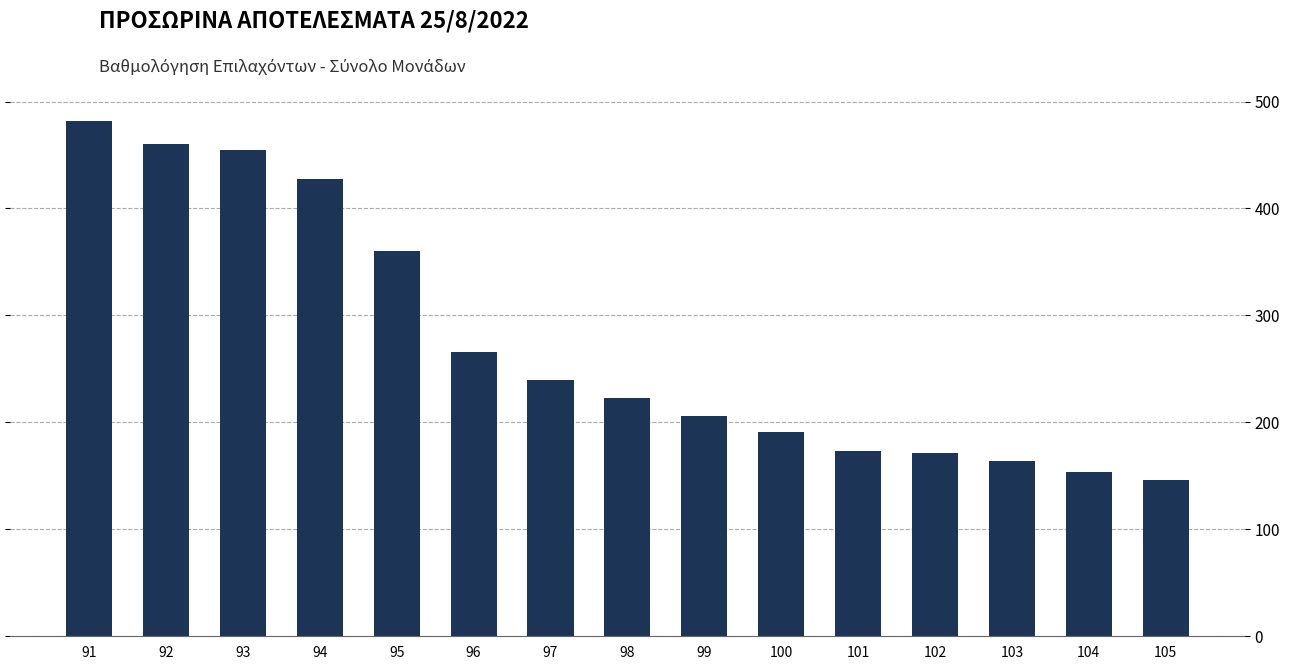

Rank the categories by value from lowest to highest.

105, 104, 103, 102, 101, 100, 99, 98, 97, 96, 95, 94, 93, 92, 91